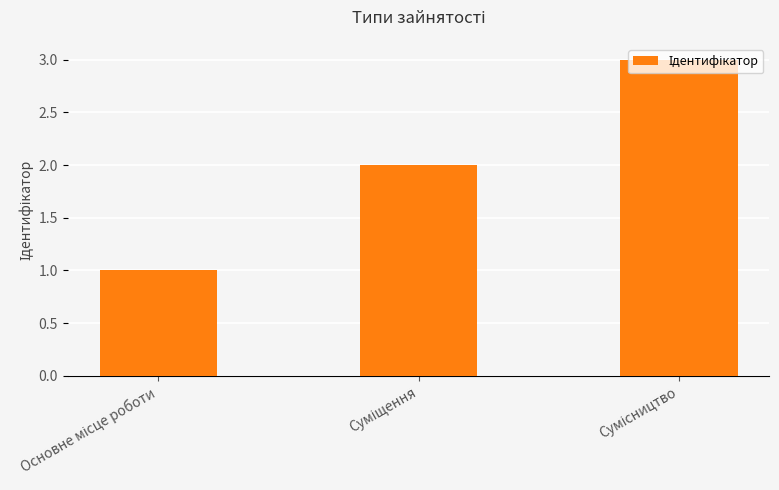

What is the difference between the maximum and minimum values?

2